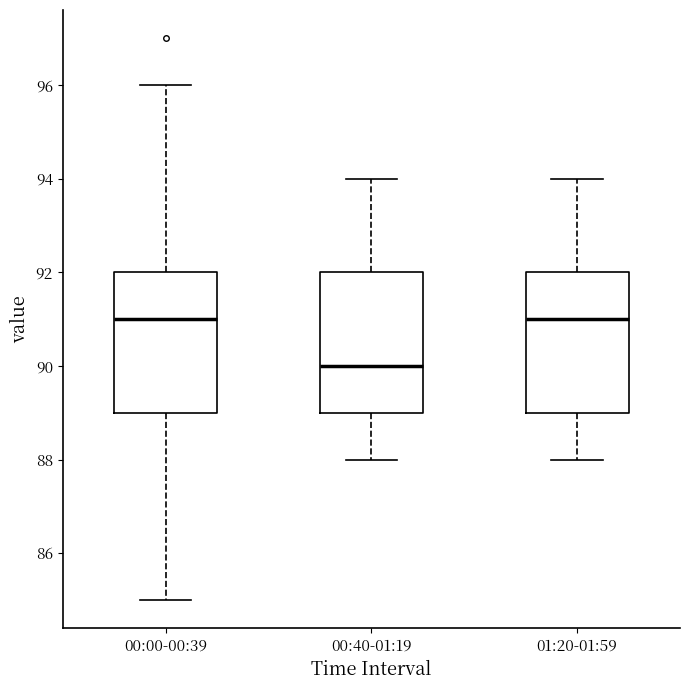

Reading left to right, read every box against the y-axis: the position of its median line, the range the box covers, and the ends of its whiskers. The values are not printed on the chart, so give them approximately, as read against the axis.

00:00-00:39: median 91, box 89 to 92, whiskers 85 to 96
00:40-01:19: median 90, box 89 to 92, whiskers 88 to 94
01:20-01:59: median 91, box 89 to 92, whiskers 88 to 94